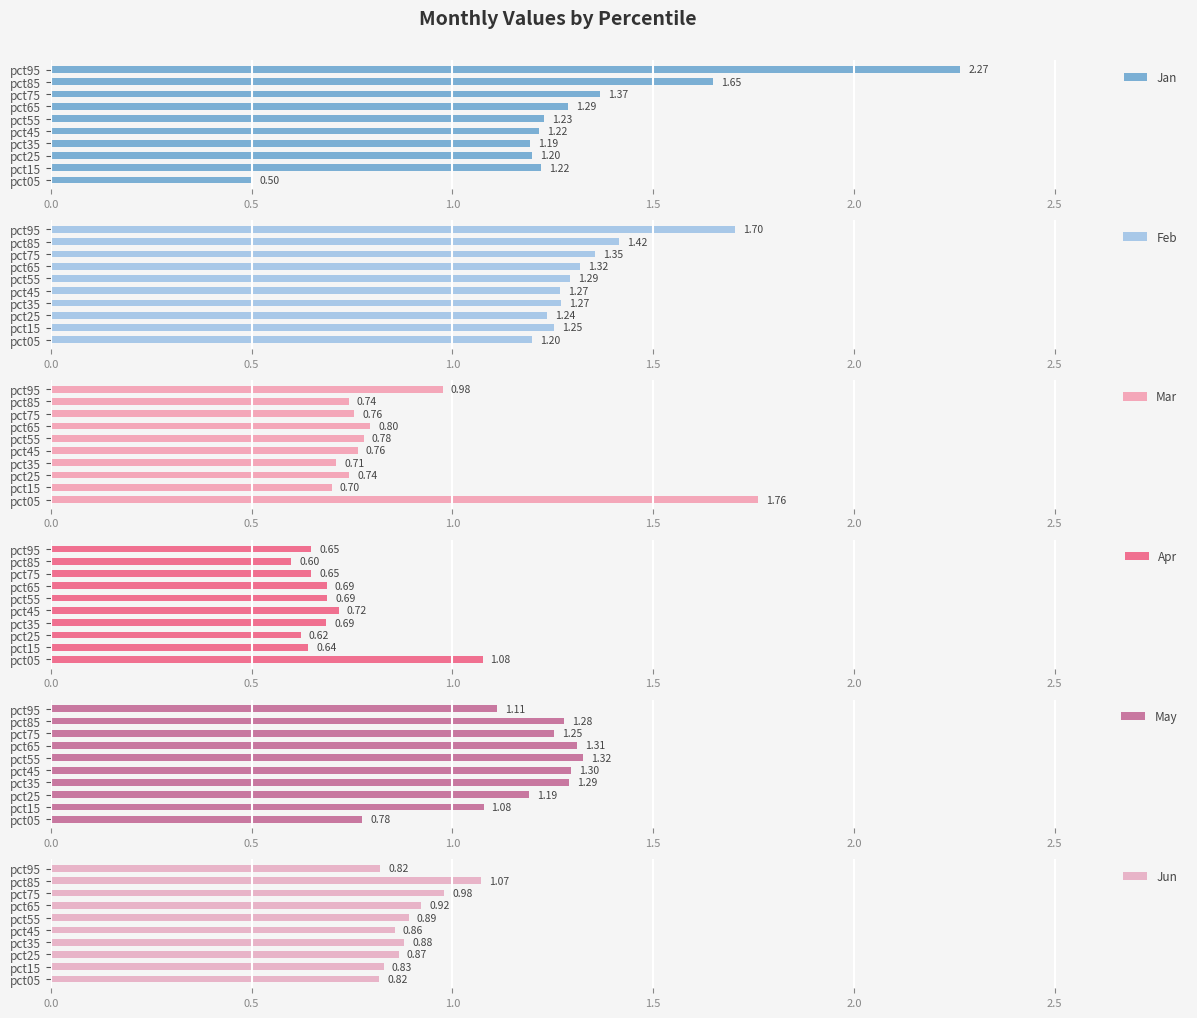

What are all the series names shown in the legend?

Jan, Feb, Mar, Apr, May, Jun